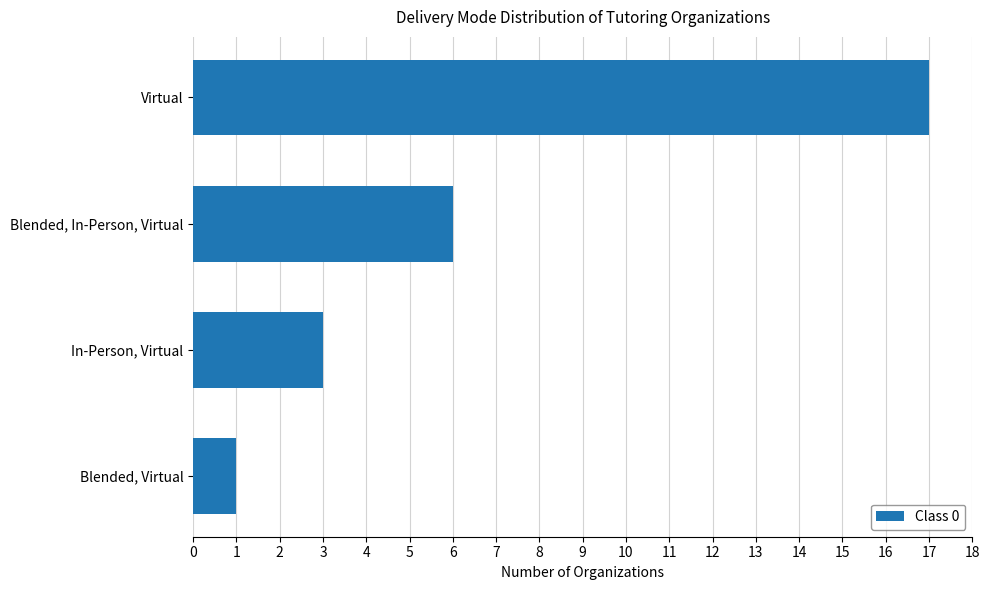

What is the average value?

7